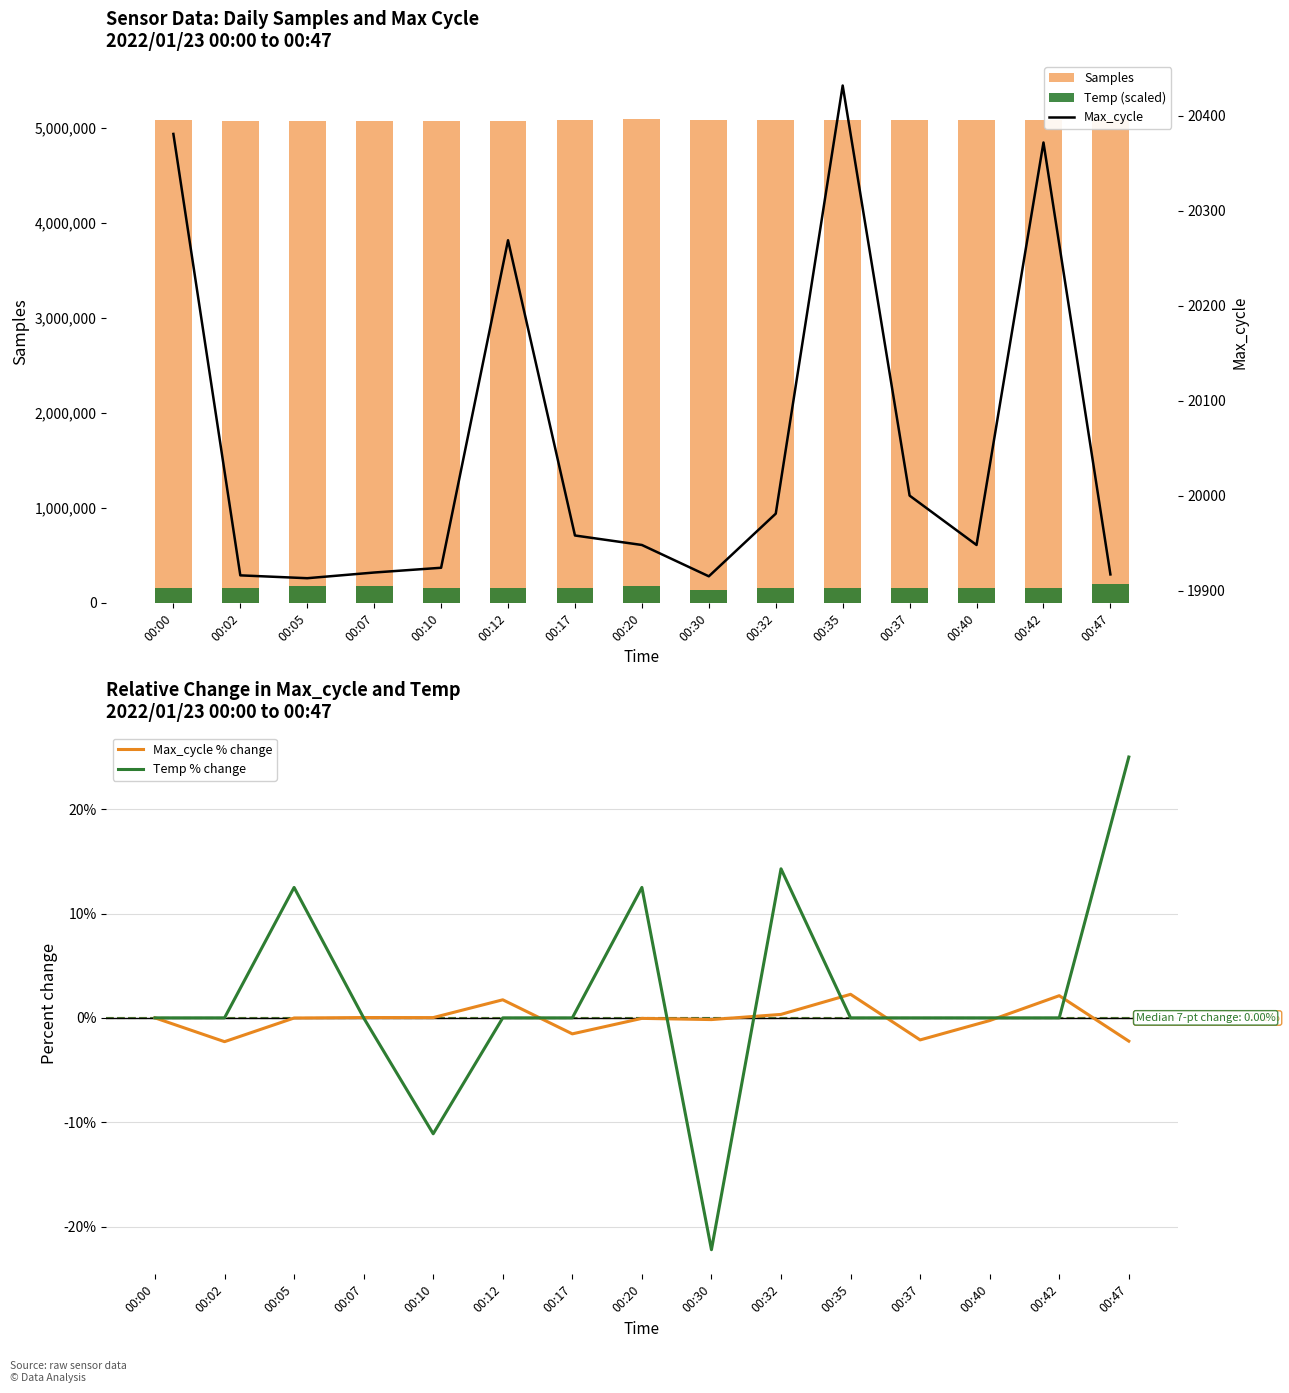

Is the value of Samples at 00:32 greater than the value of Max_cycle at 00:17?

Yes